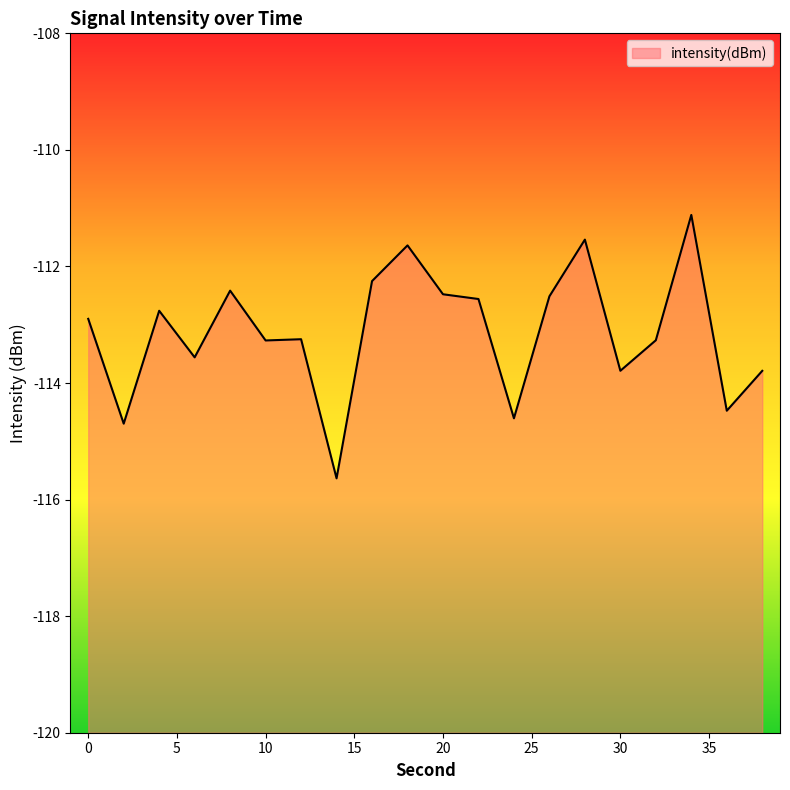

List the labels in order of value, smallest first.

14, 2, 24, 36, 38, 30, 6, 10, 32, 12, 0, 4, 22, 26, 20, 8, 16, 18, 28, 34